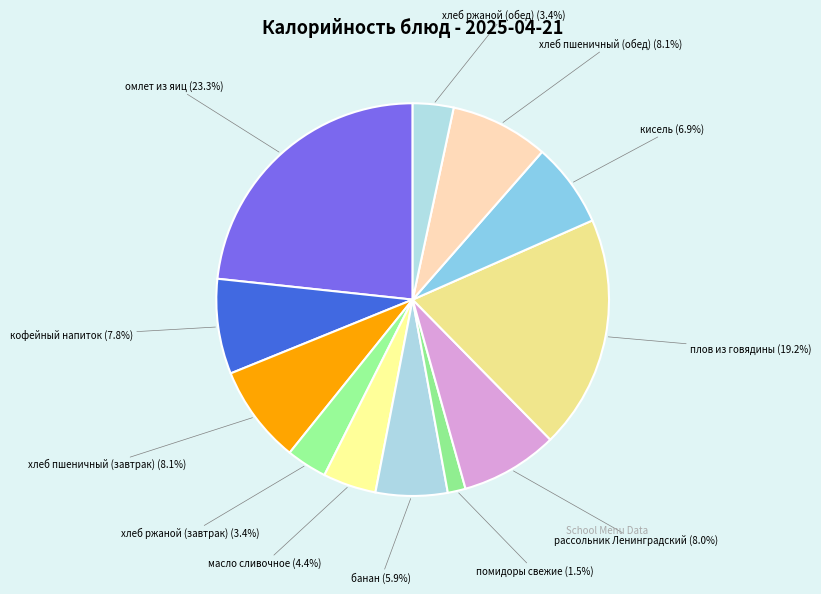

To the nearest percent, what is the difference between the largest and smallest slice percentages?

22%